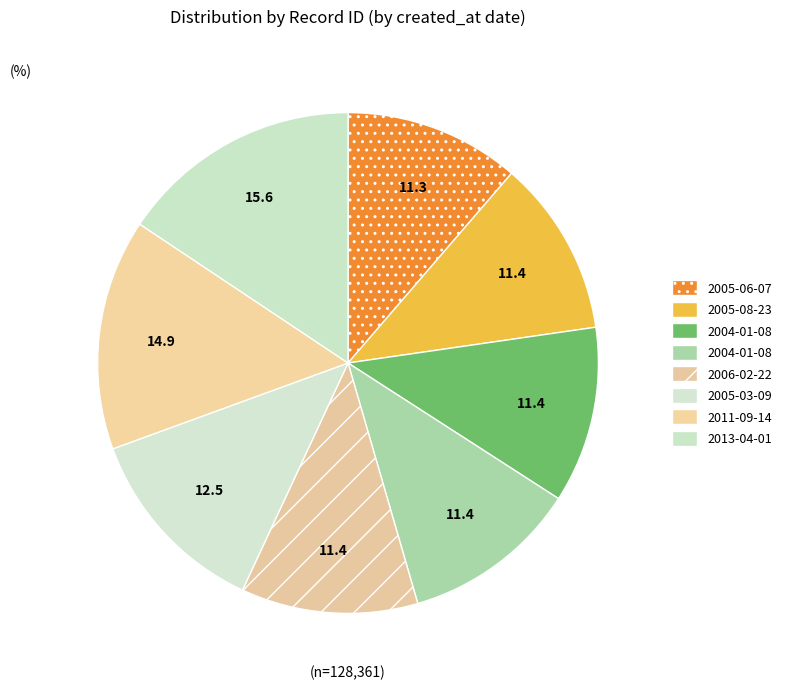

What is the largest slice in the pie chart?

2013-04-01